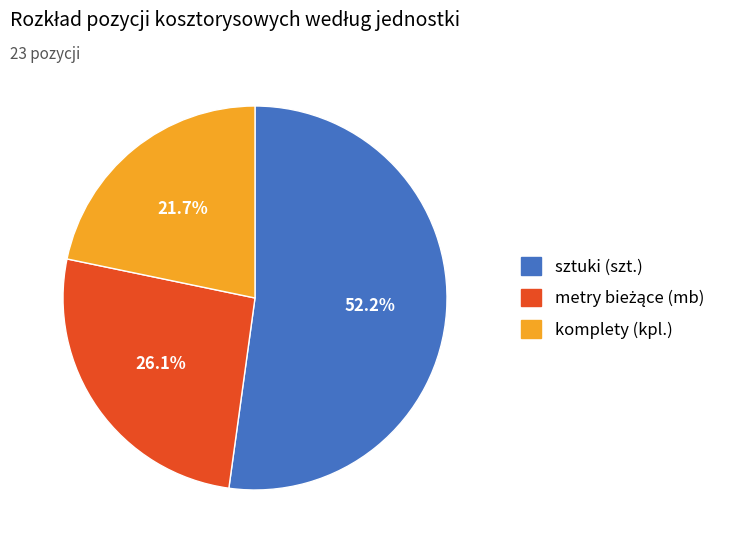

Is there a majority slice in this chart?

Yes